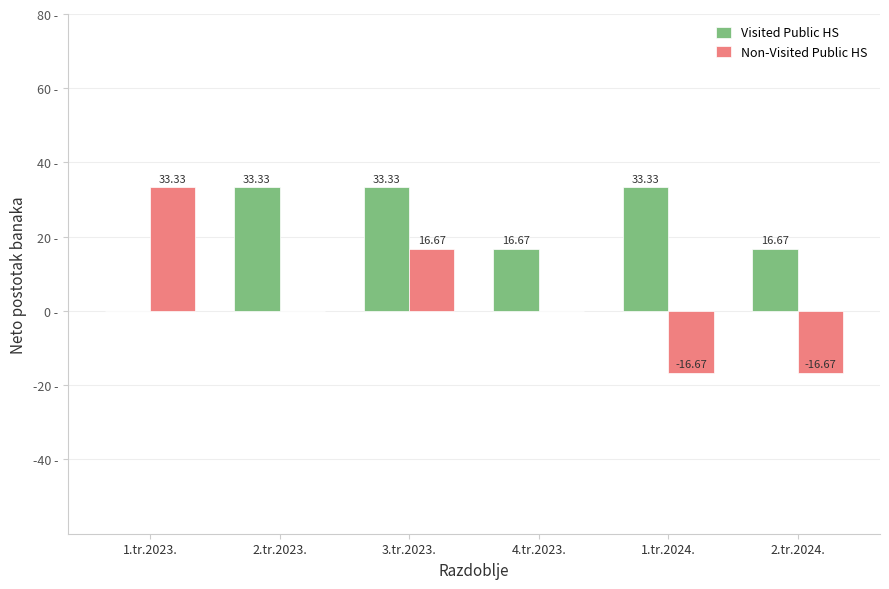

At which category is the sum across all series the highest?

3.tr.2023.